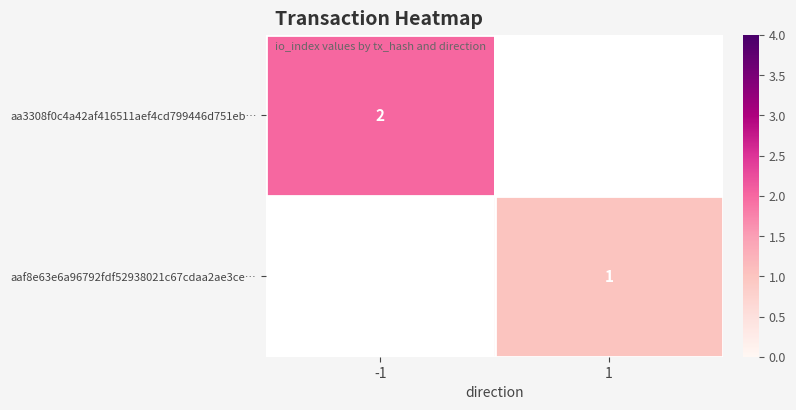

True or false: aa3308f0c4a42af416511aef4cd799446d751eb… has a value of 1 at -1.

False